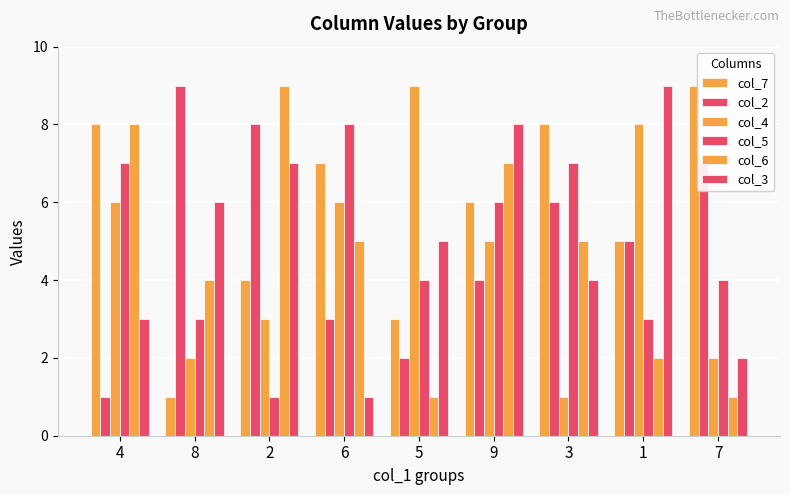

Reading left to right, list all the values displayed in this chart.

col_7: 4=8	8=1	2=4	6=7	5=3	9=6	3=8	1=5	7=9
col_2: 4=1	8=9	2=8	6=3	5=2	9=4	3=6	1=5	7=7
col_4: 4=6	8=2	2=3	6=6	5=9	9=5	3=1	1=8	7=2
col_5: 4=7	8=3	2=1	6=8	5=4	9=6	3=7	1=3	7=4
col_6: 4=8	8=4	2=9	6=5	5=1	9=7	3=5	1=2	7=1
col_3: 4=3	8=6	2=7	6=1	5=5	9=8	3=4	1=9	7=2